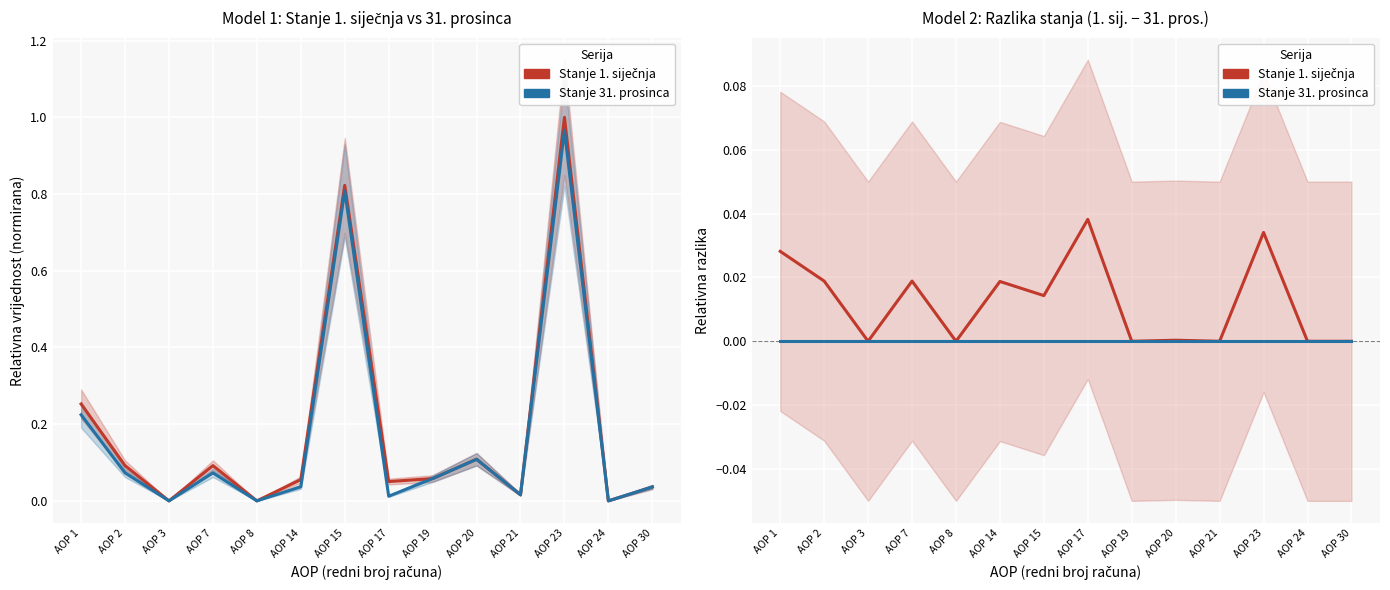

How many values in the Stanje 1. siječnja series exceed 0?

8